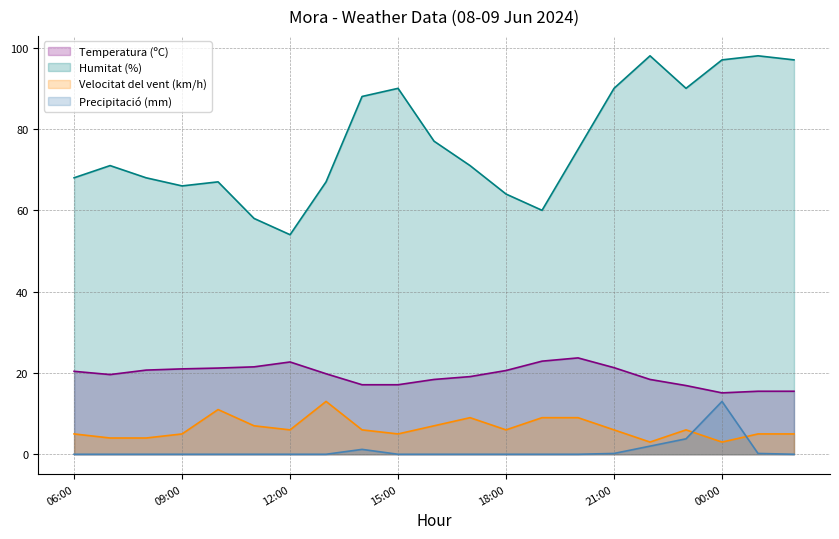

Is it true that Precipitació (mm) equals 0.2 at 01:00?

True